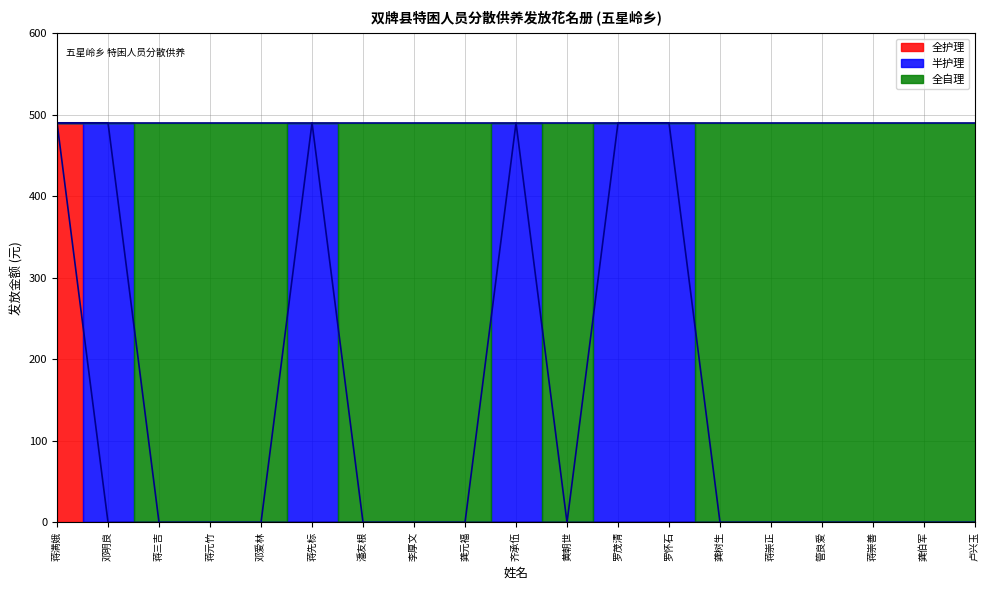

Which series has the largest total across all categories?

全自理